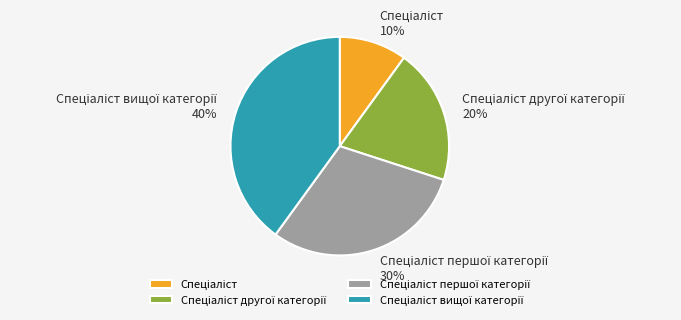

How many segments does this pie chart have?

4